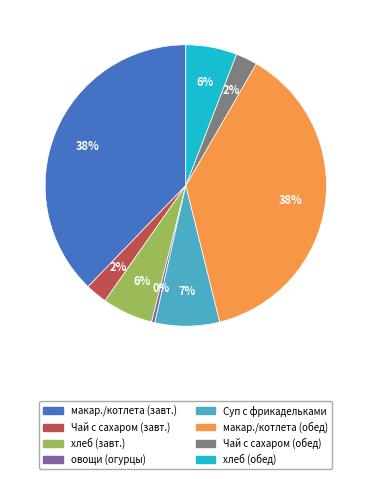

To the nearest percent, what percentage of the pie is хлеб (обед)?

6%